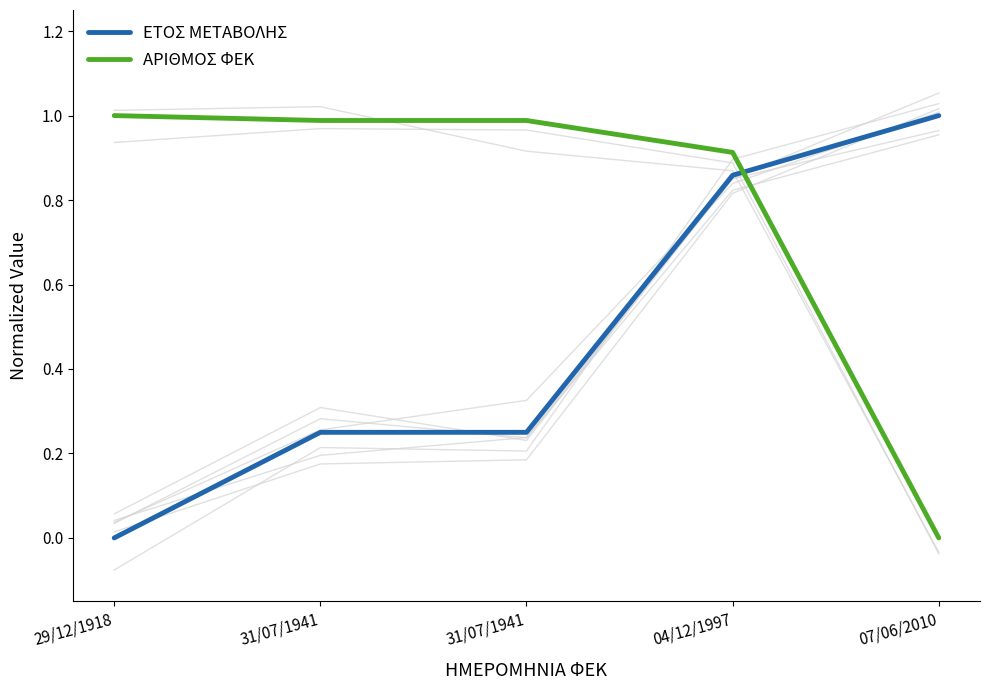

What are all the series names shown in the legend?

ΕΤΟΣ ΜΕΤΑΒΟΛΗΣ, ΑΡΙΘΜΟΣ ΦΕΚ